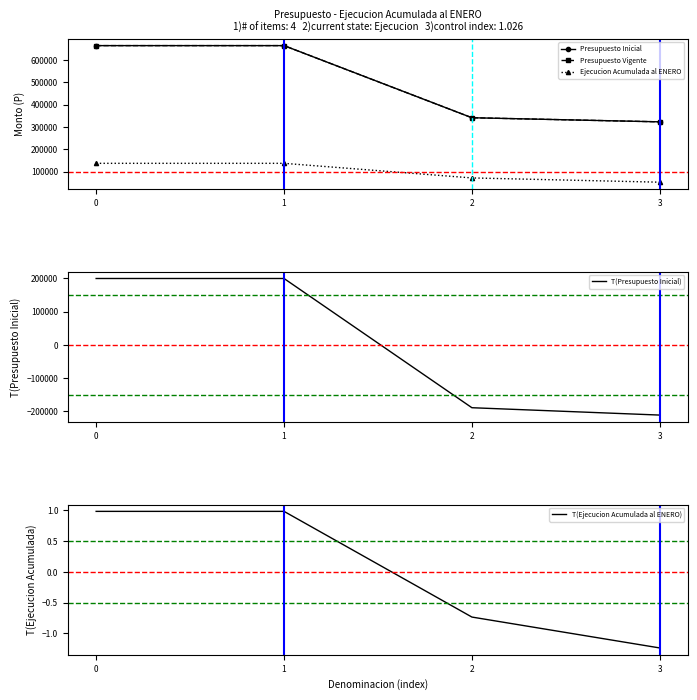

How many values in the T(Presupuesto Inicial) series are below 199846?

2